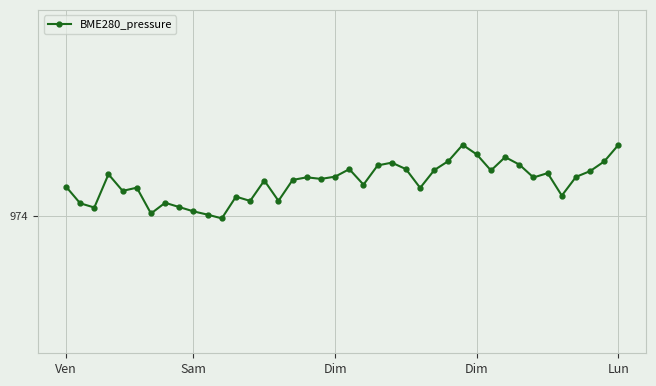

Which category has the highest value across all series?

Lun